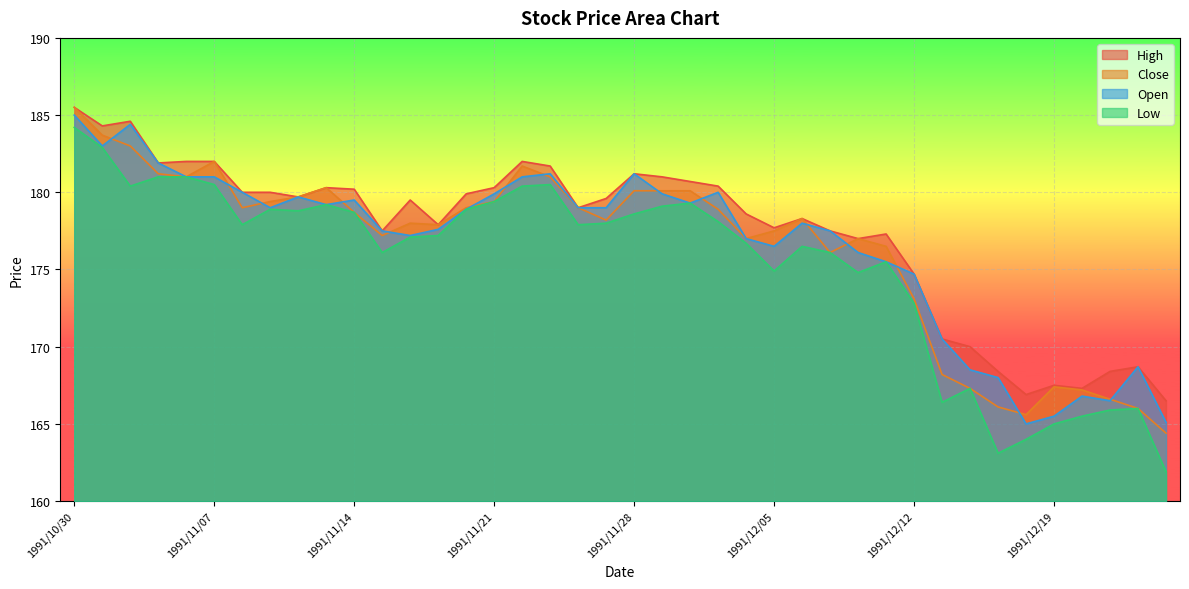

What is the greatest value displayed?

185.5